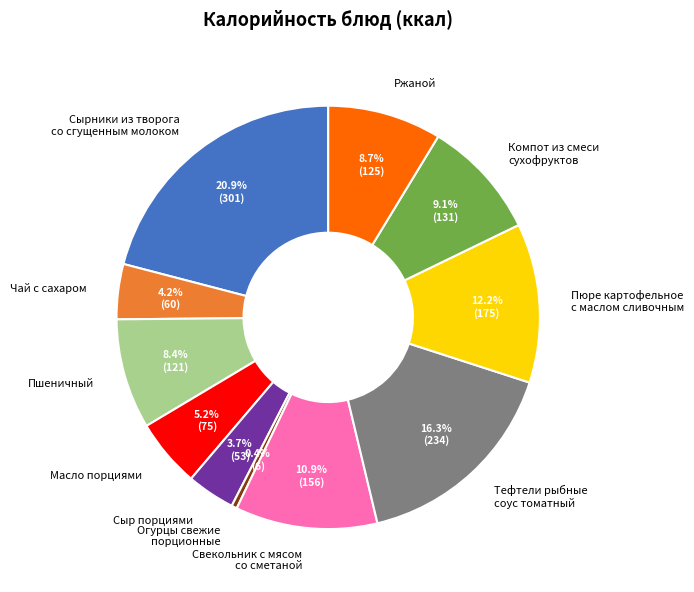

Between Тефтели рыбные соус томатный and Сырники из творога со сгущенным молоком, which is larger?

Сырники из творога со сгущенным молоком